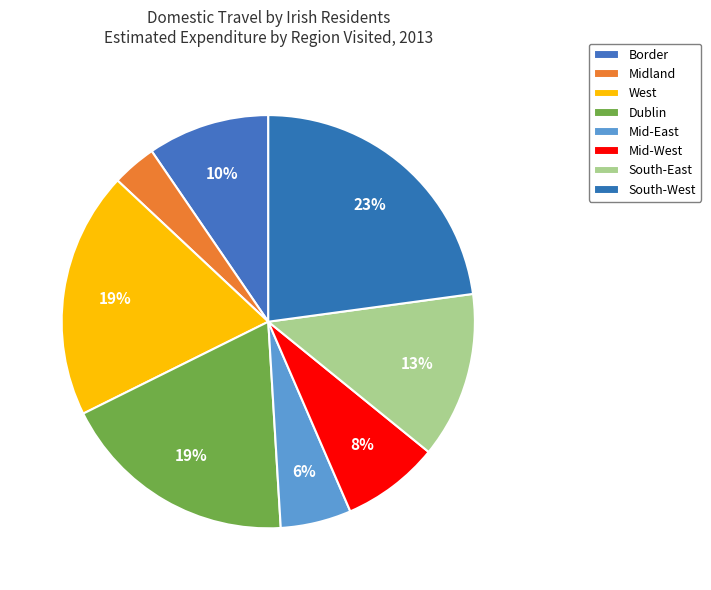

Is it true that Border is 15% of the pie?

False